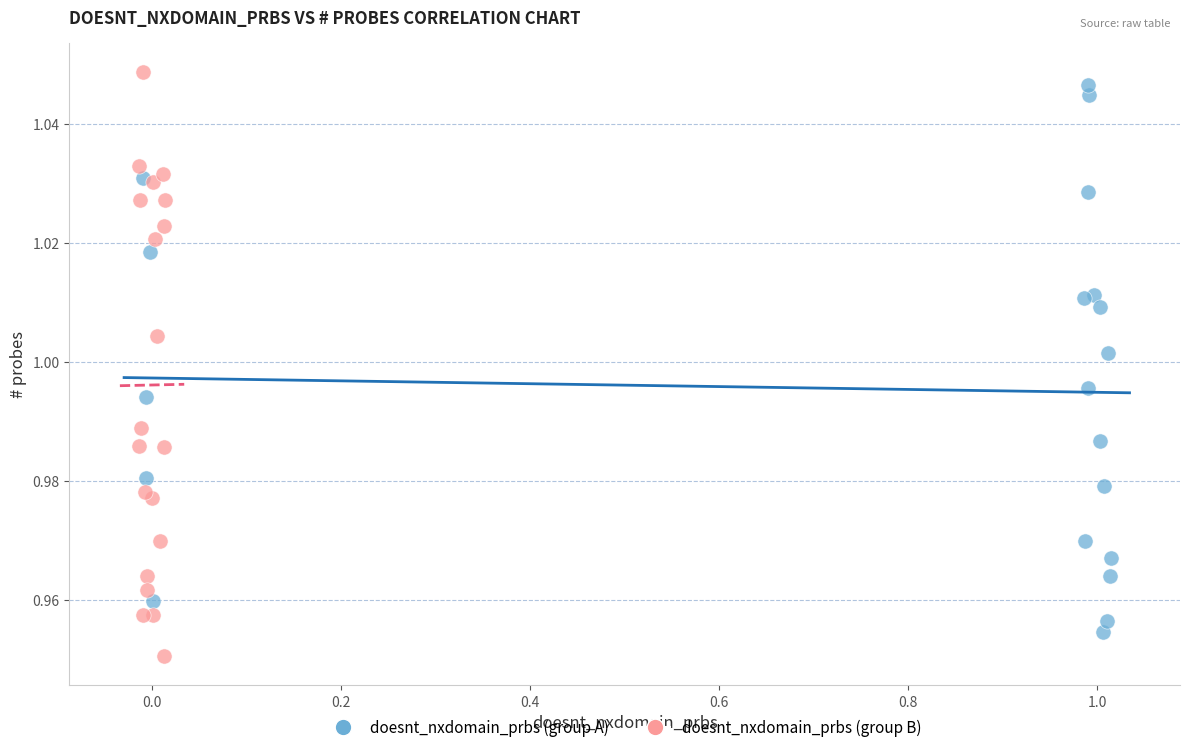

Which series has the largest Y range (max minus min)?

doesnt_nxdomain_prbs (group B)